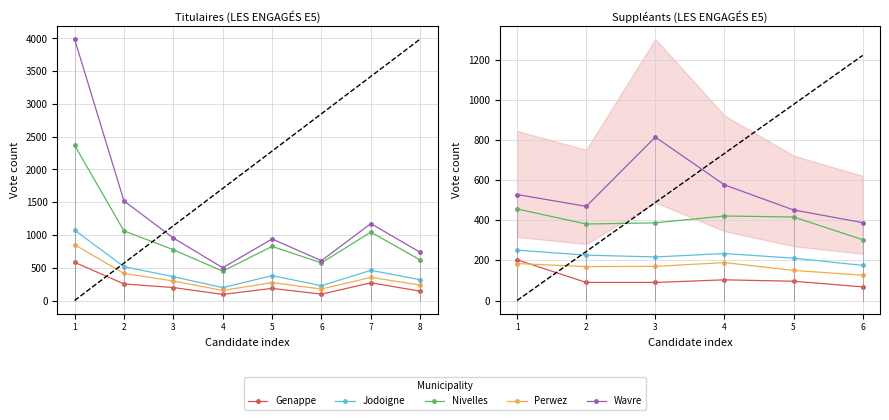

In Nivelles, how many points are lower than both neighbors (excluding endpoints)?

1